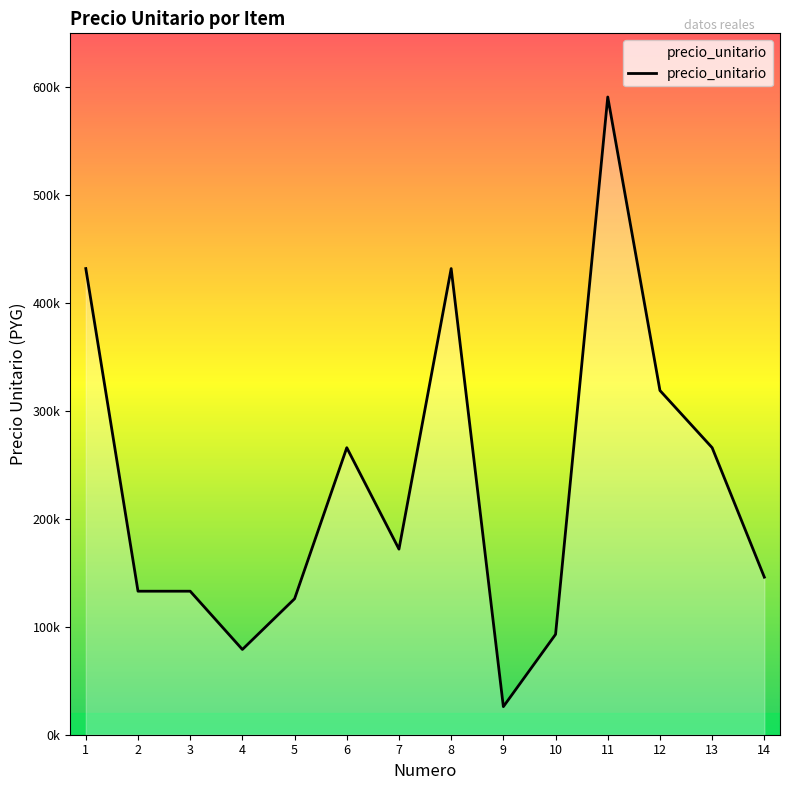

What is the greatest value displayed?

591000